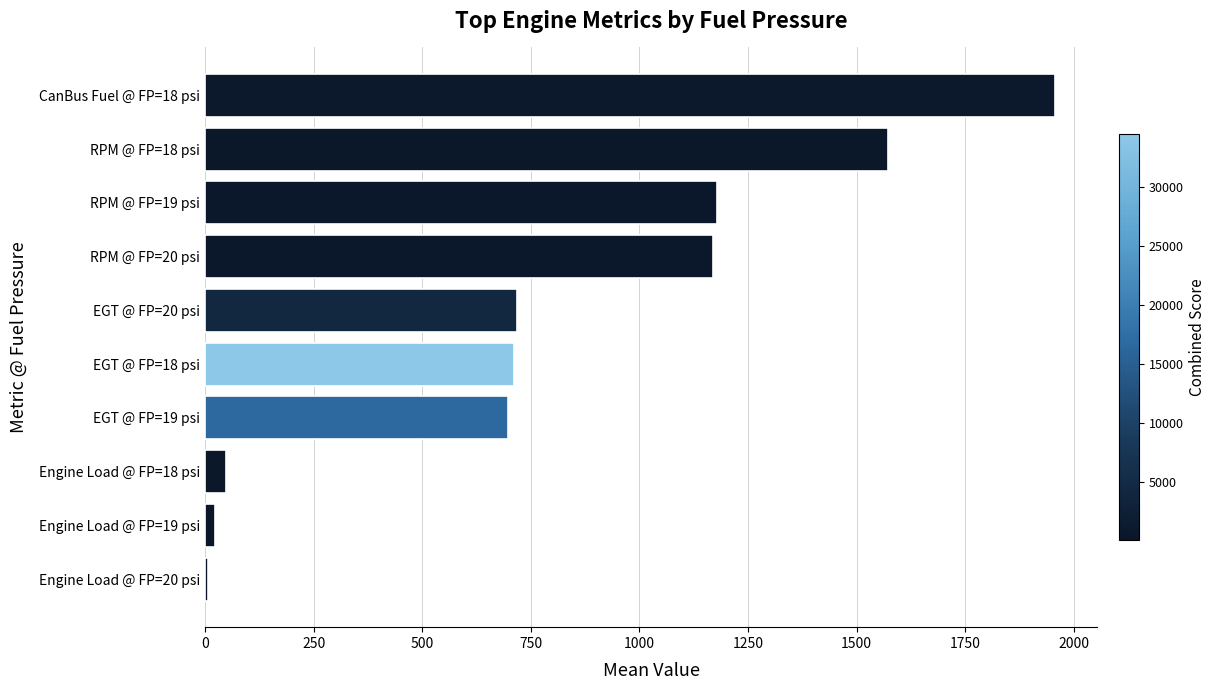

Which has a higher value, RPM @ FP=19 psi or EGT @ FP=18 psi?

RPM @ FP=19 psi